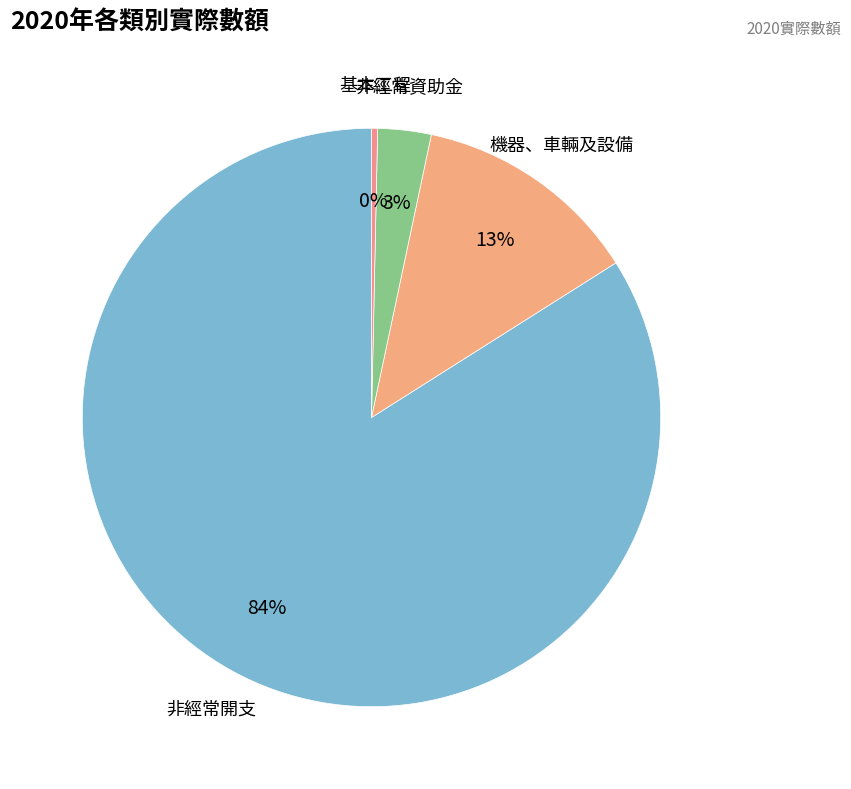

Which category has the smallest portion of the pie?

基本工程